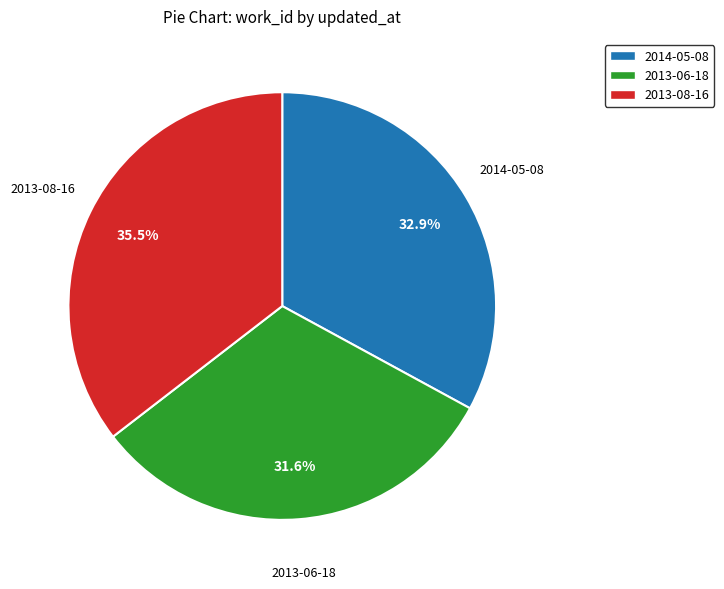

The 2014-05-08 slice represents 33% of the pie. True or false?

True